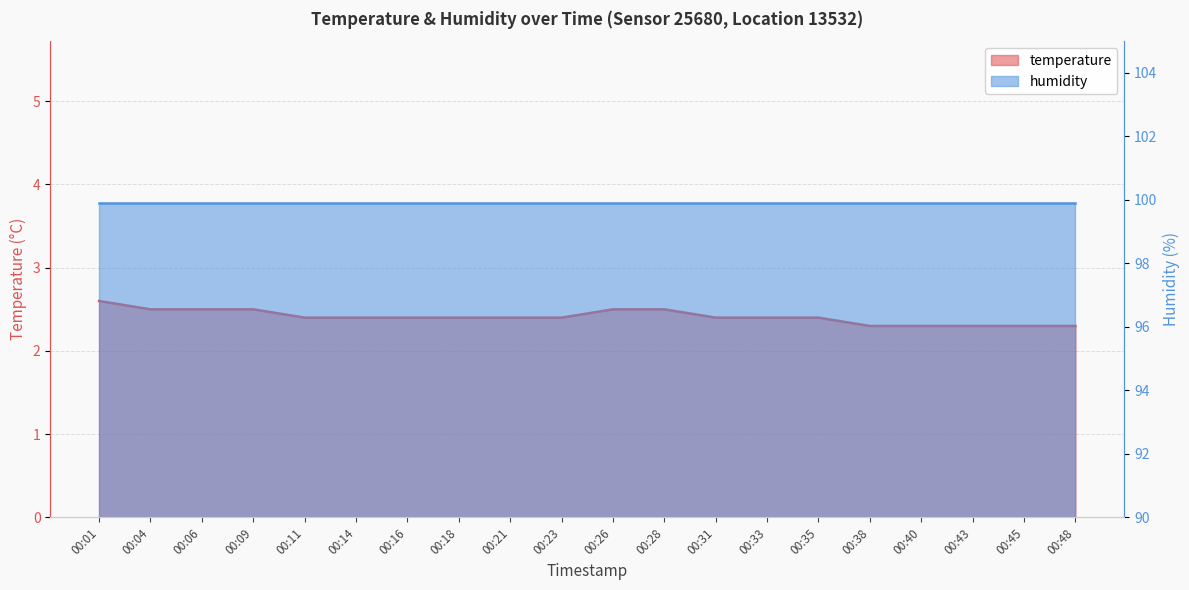

True or false: the data shows 1.6 at 00:04.

False